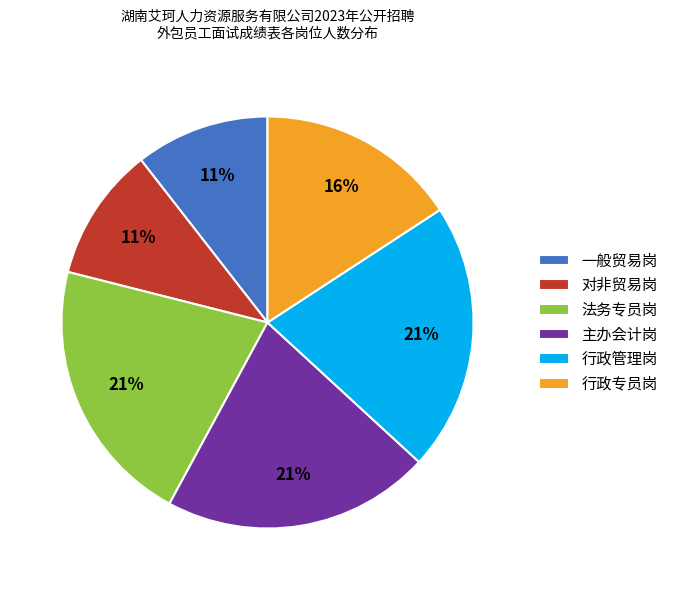

What percentage is the 行政管理岗 slice, to the nearest percent?

21%